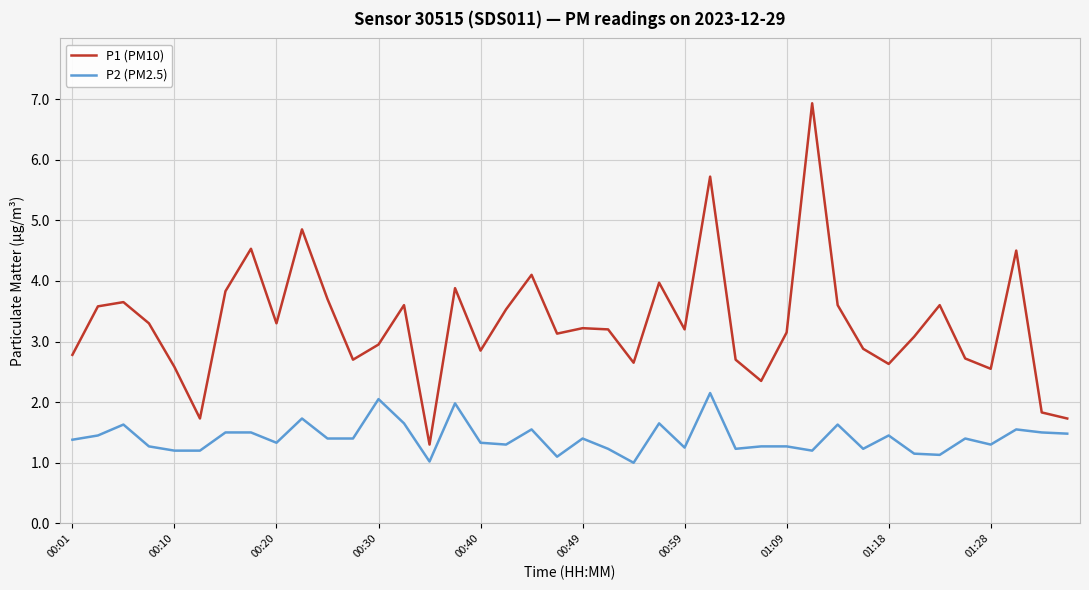

True or false: P1 (PM10) and P2 (PM2.5) cross at least once.

False